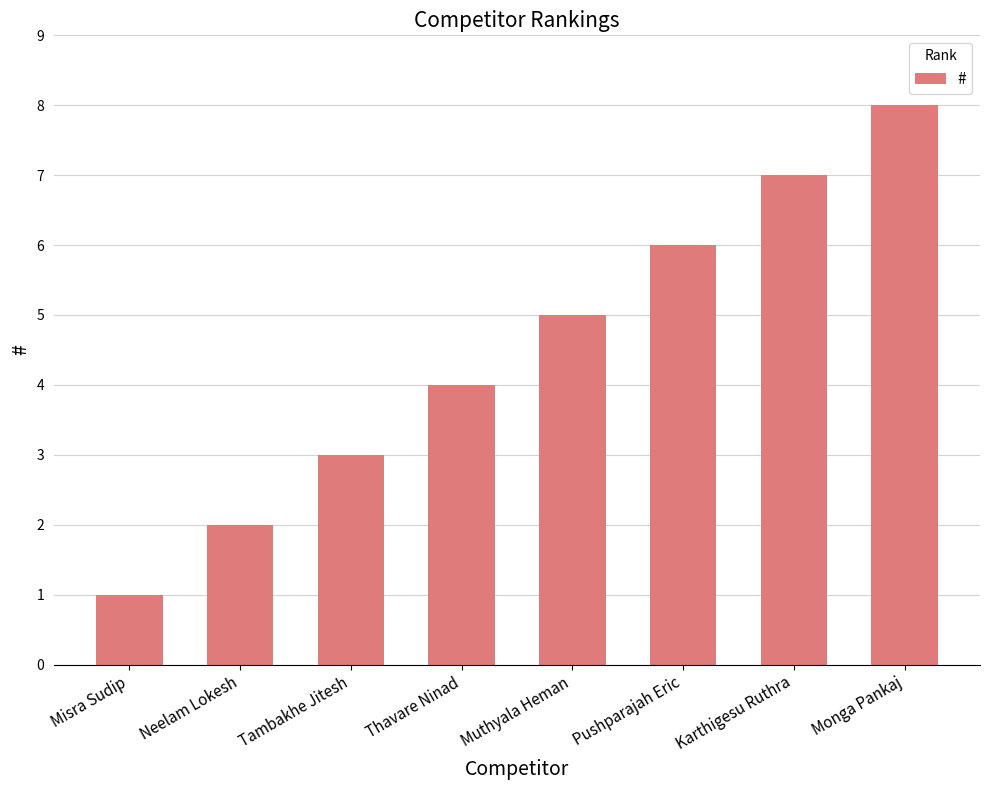

What is the value of the 5th bar from the left?

5